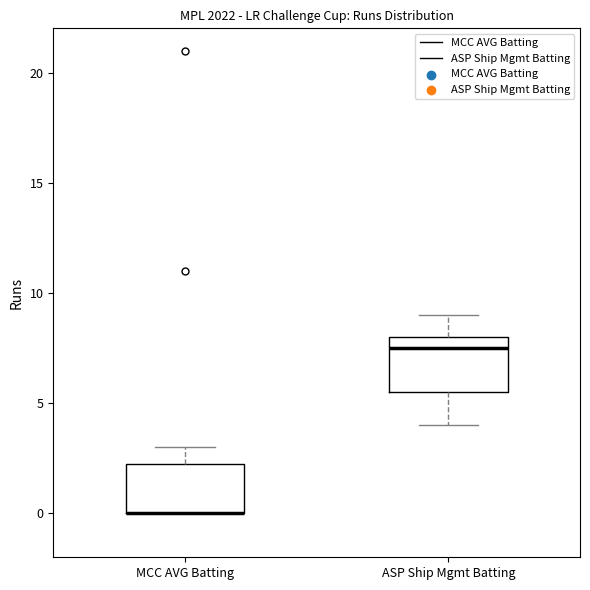

Where is the lower edge of the box for ASP Ship Mgmt Batting on the y-axis? The values are not printed on the chart, so give them approximately, as read against the axis.

5.5